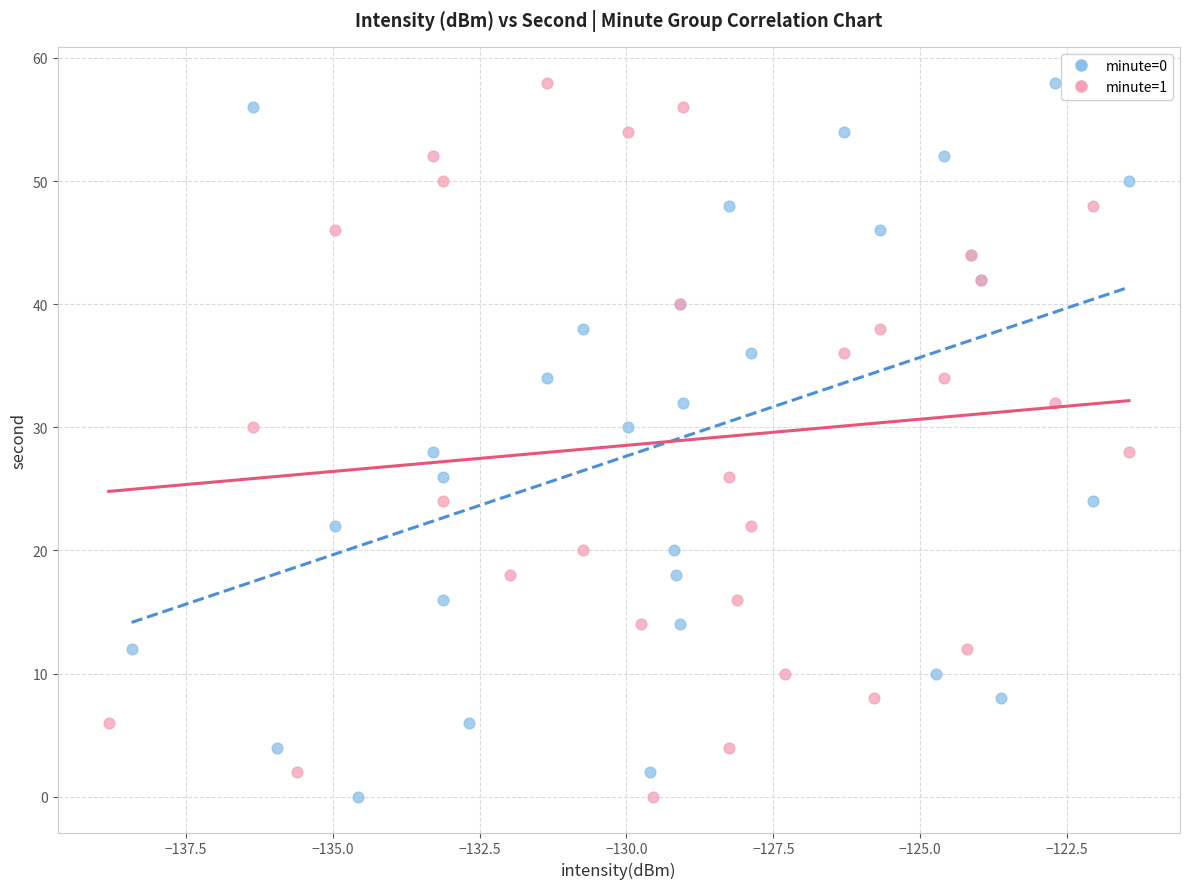

What are all the series names shown in the legend?

minute=0, minute=1